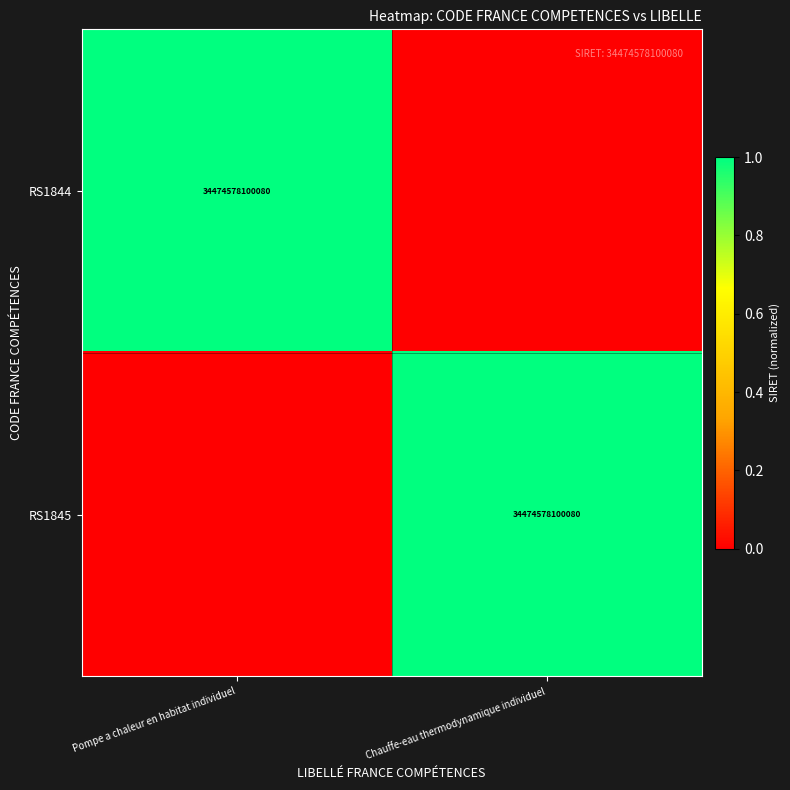

Is it true that RS1845 equals 53025329613633 at Chauffe-eau thermodynamique individuel?

False